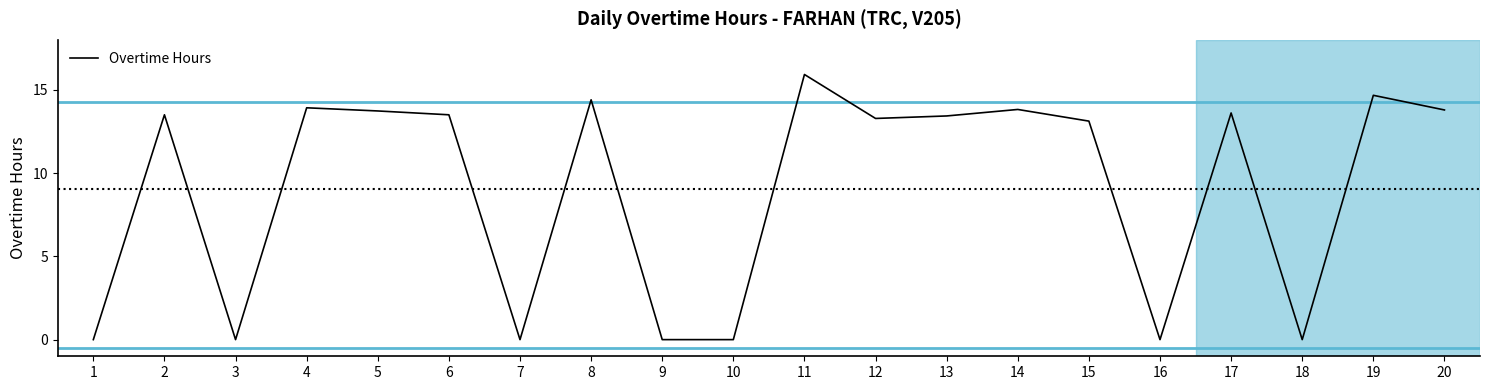

The value at 8 is 19.2. True or false?

False